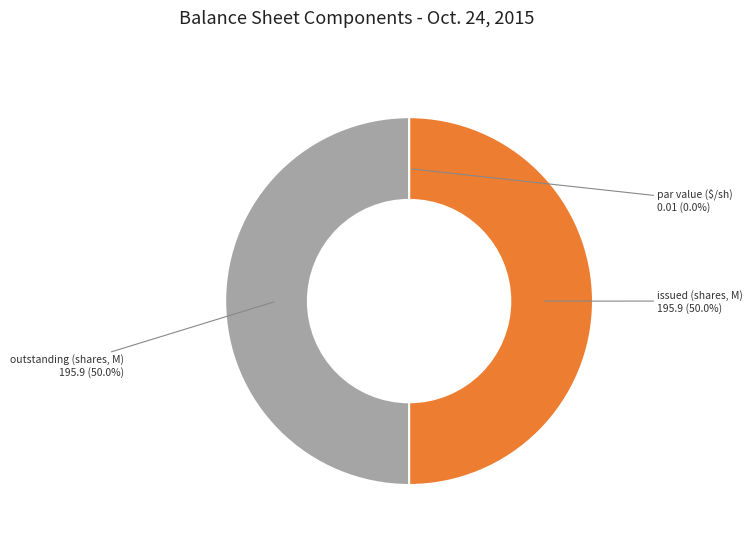

To the nearest percent, what is the average slice percentage?

33%